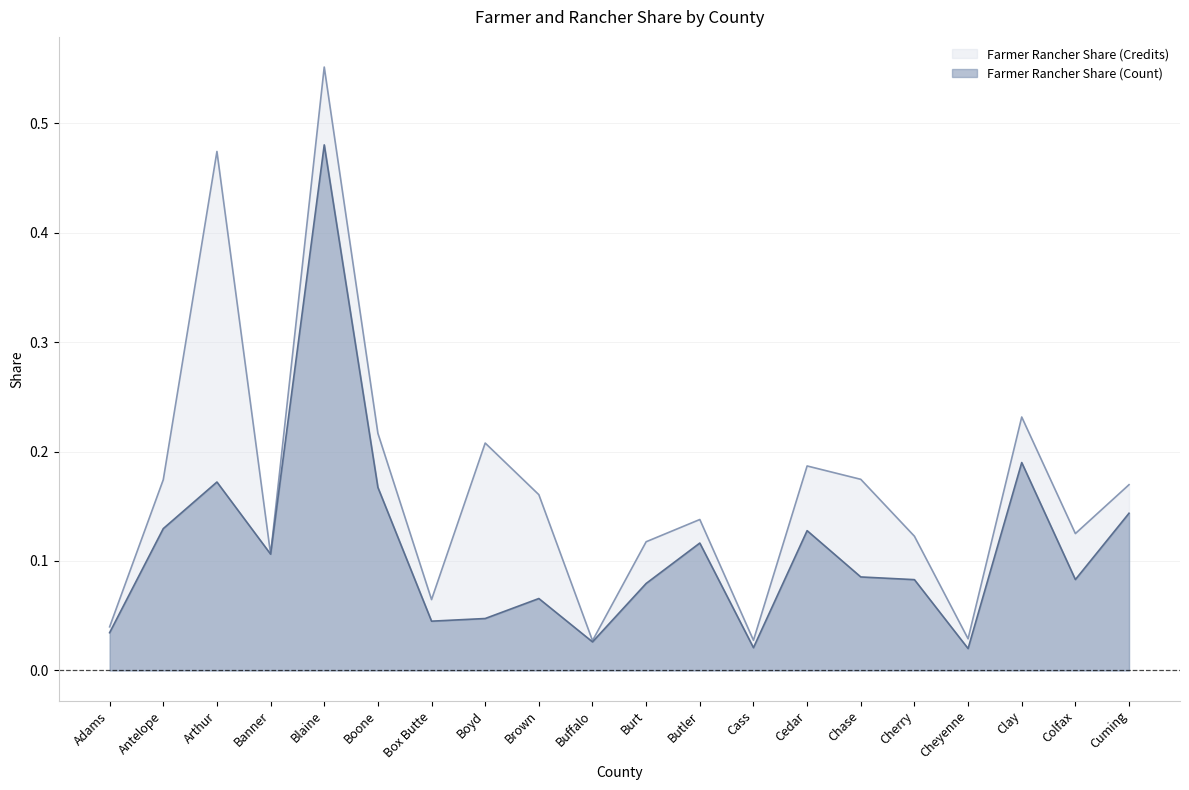

In Farmer Rancher Share (Count), how many points are higher than both neighbors (excluding endpoints)?

6